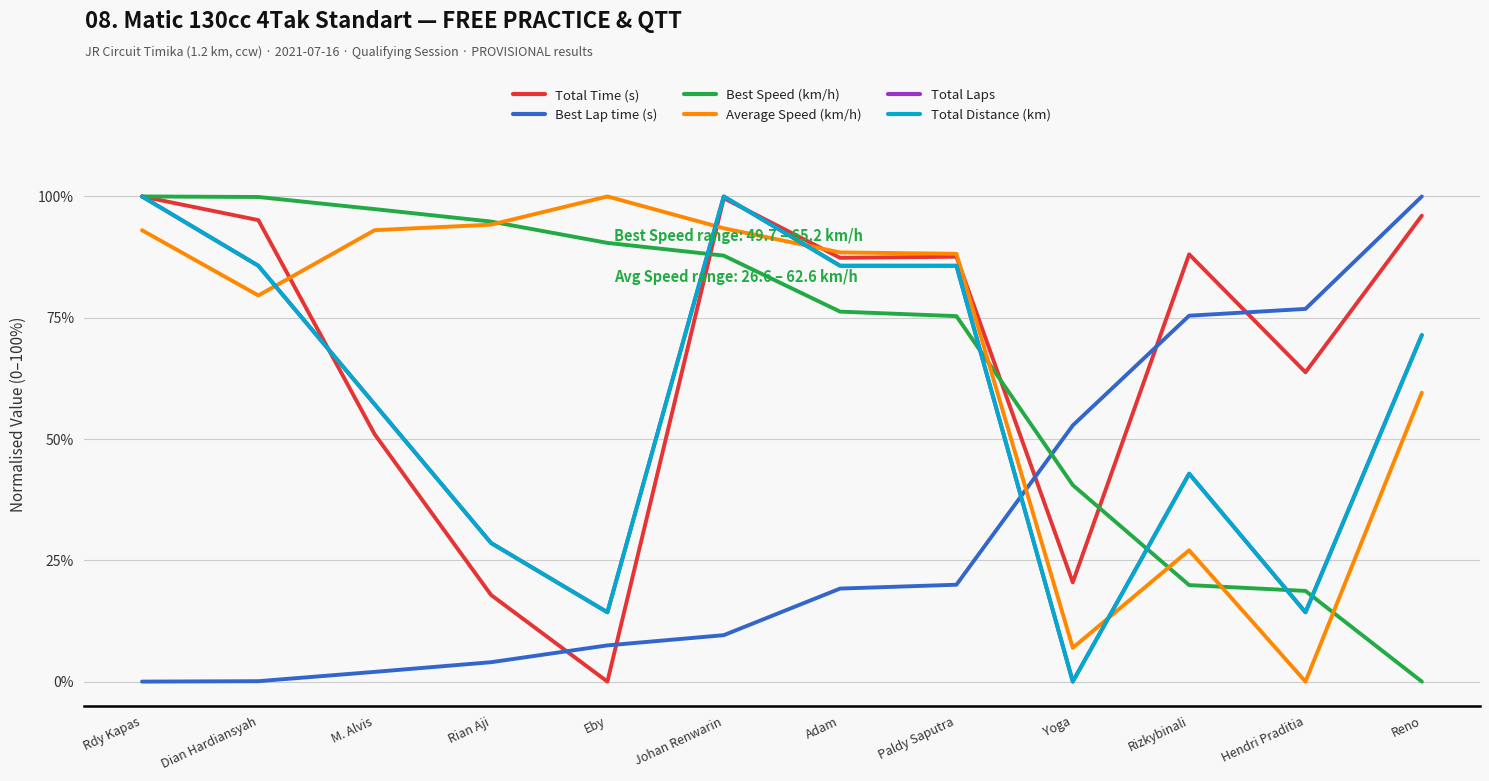

What is the highest value of the Total Distance (km) series?

100.0